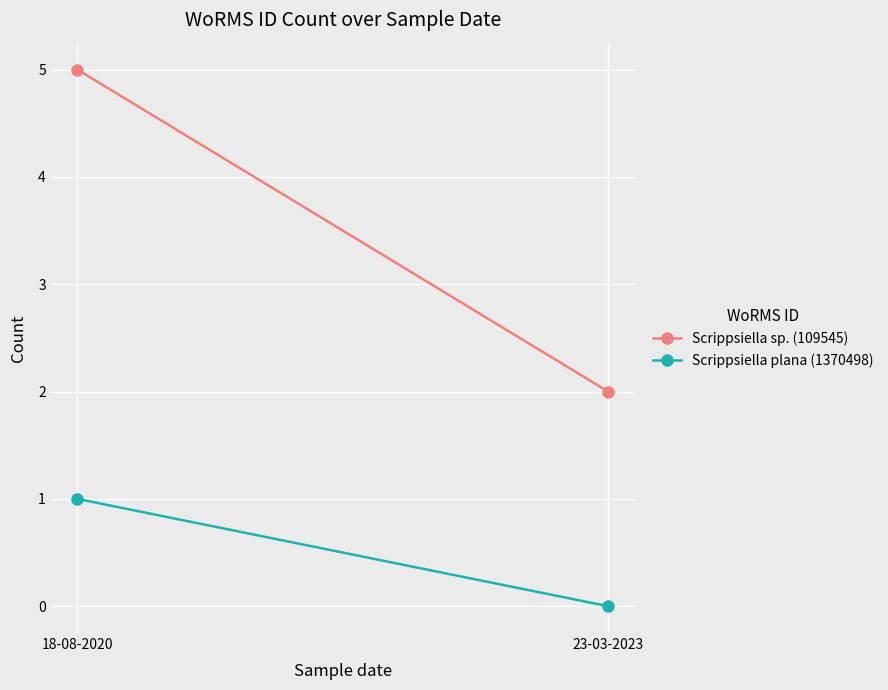

Which category has the lowest value across all series?

23-03-2023